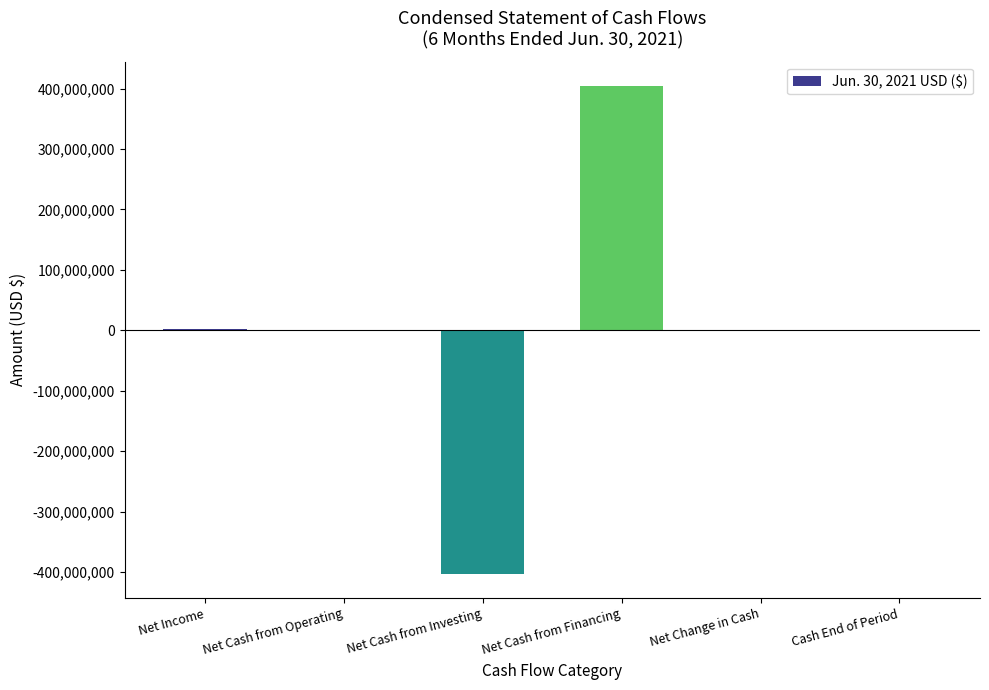

What is the sum of all values?

5073126